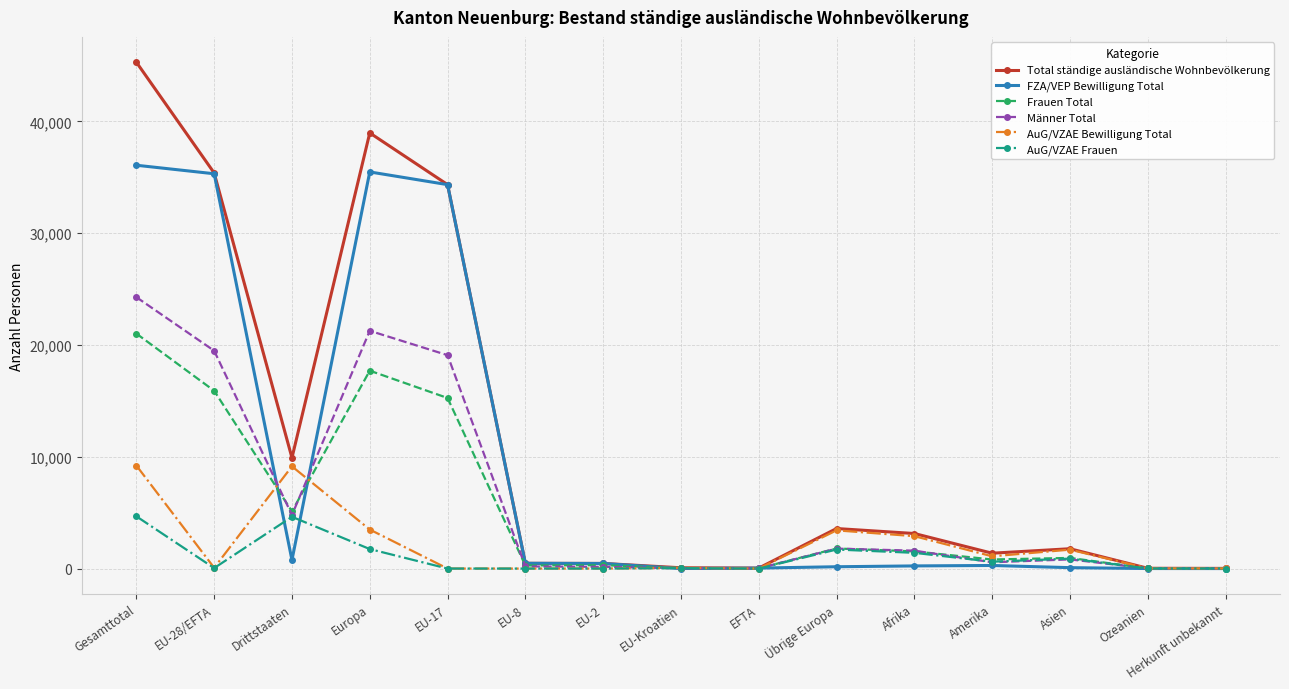

How many distinct data groups are displayed?

6